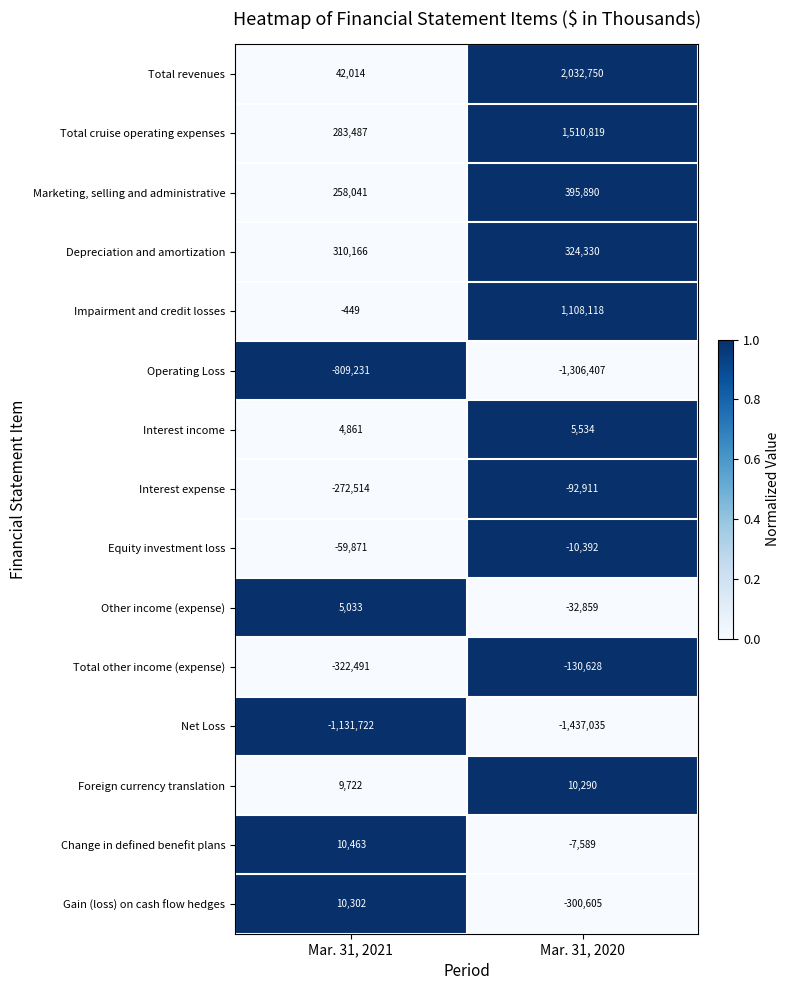

Which series has the widest spread of values?

Total revenues